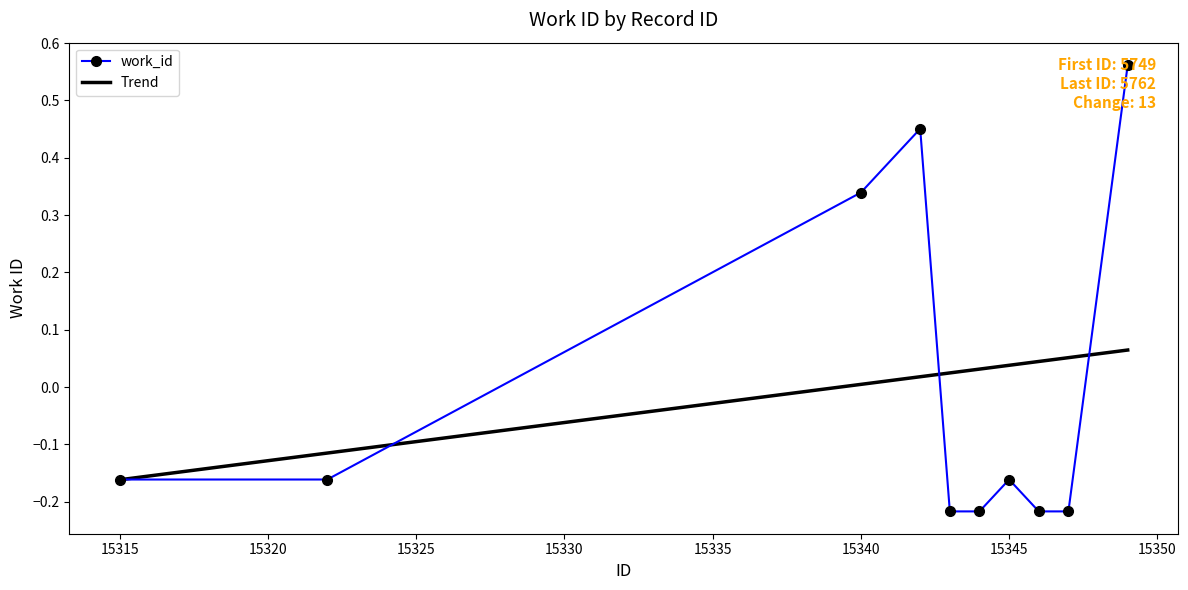

How many distinct data groups are displayed?

1